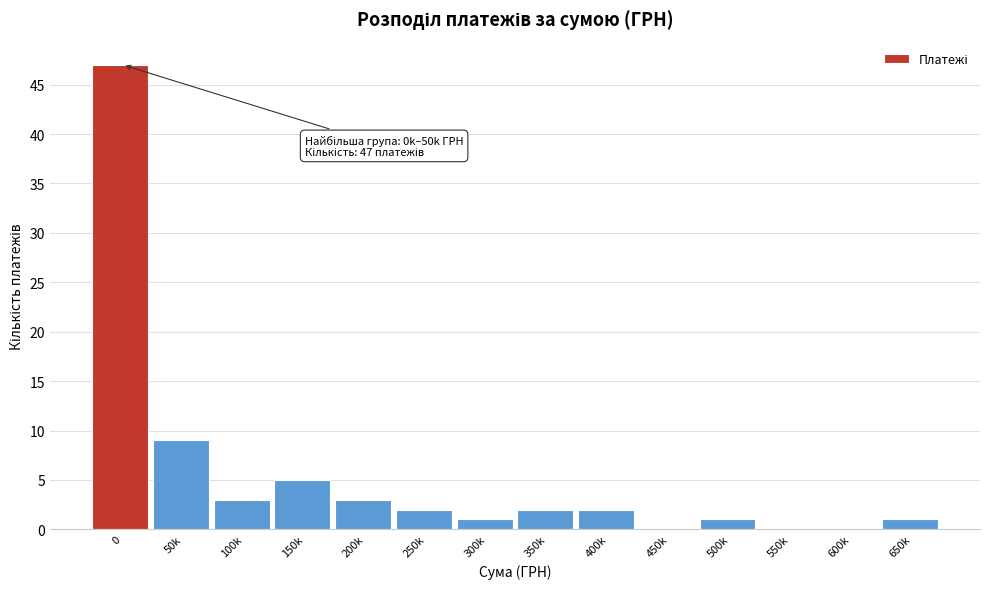

Reading left to right, list all the values displayed in this chart.

0=47	50k=9	100k=3	150k=5	200k=3	250k=2	300k=1	350k=2	400k=2	450k=0	500k=1	550k=0	600k=0	650k=1